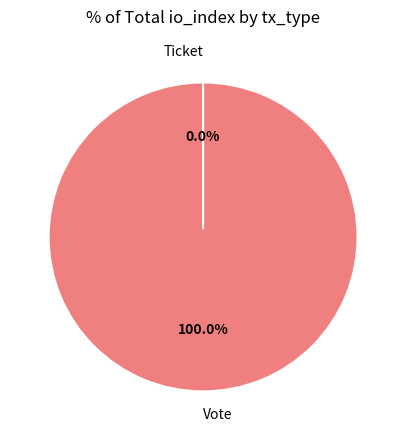

To the nearest percent, what is the difference between the largest and smallest slice percentages?

100%